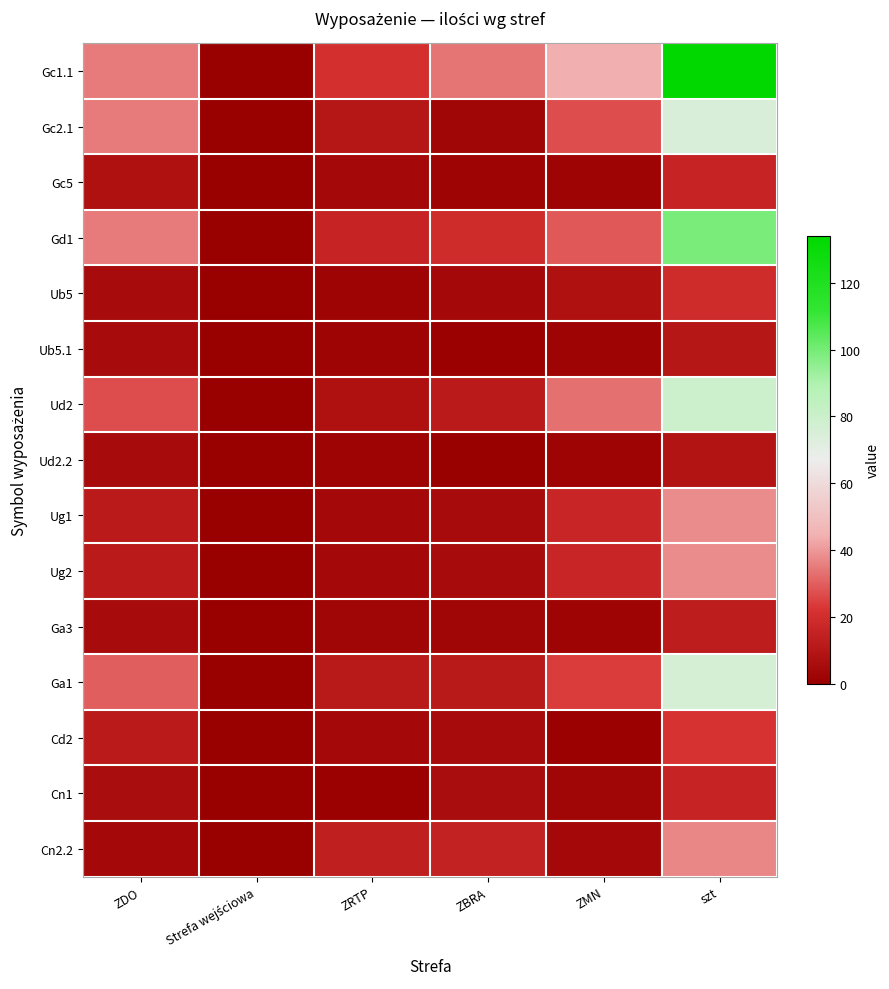

How many categories are shown in the chart?

6